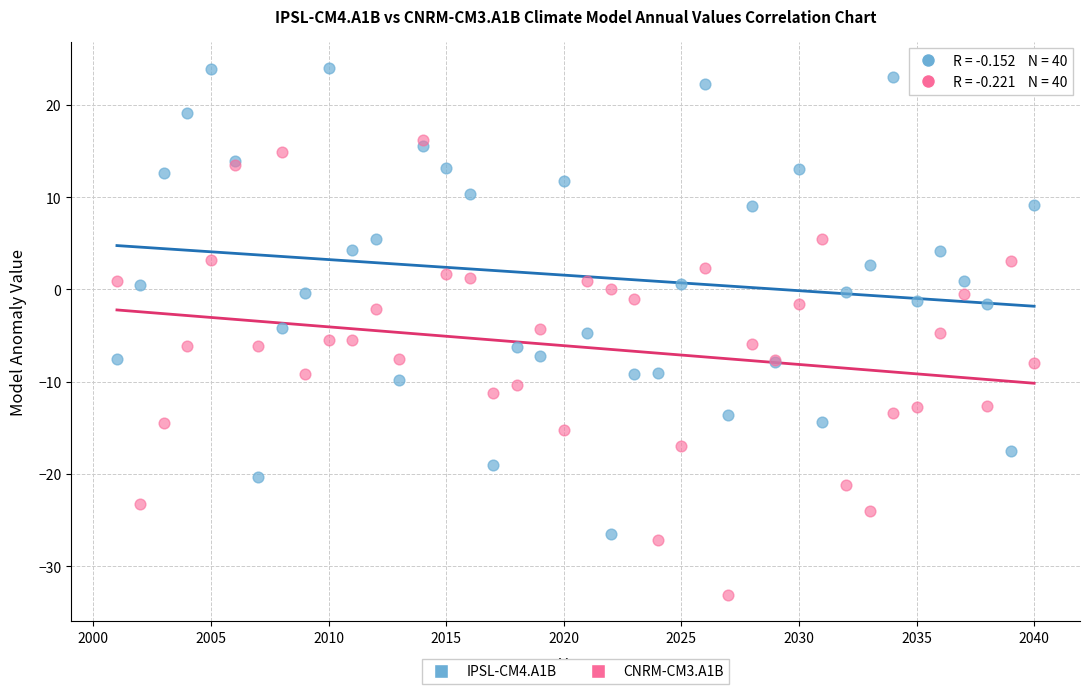

What are all the series names shown in the legend?

IPSL-CM4.A1B, CNRM-CM3.A1B